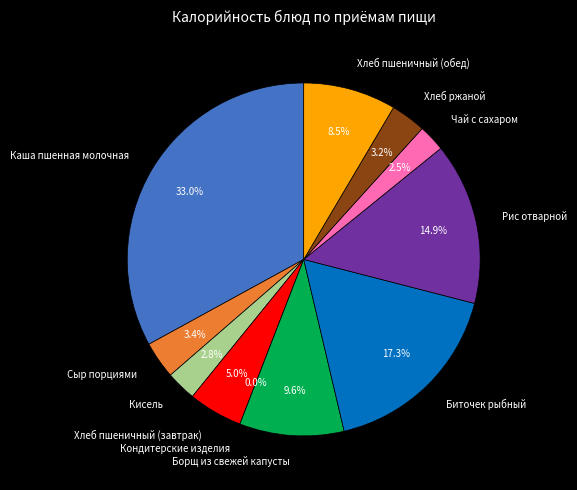

Does Каша пшенная молочная represent more than half of the total?

No